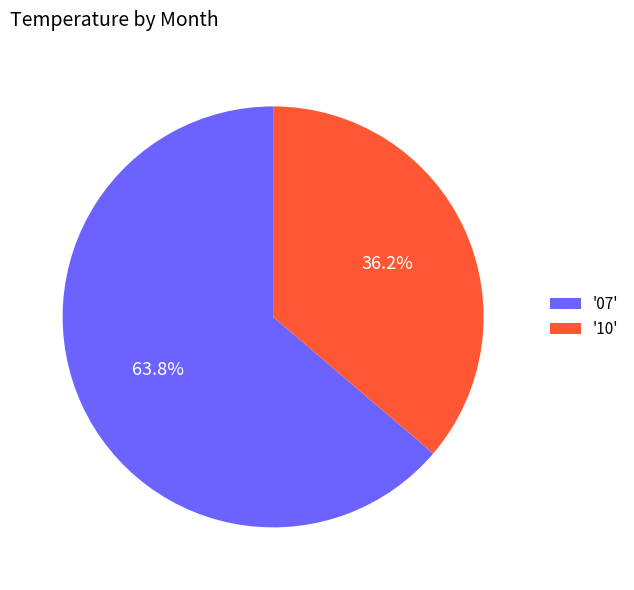

Which category accounts for the majority?

'07'